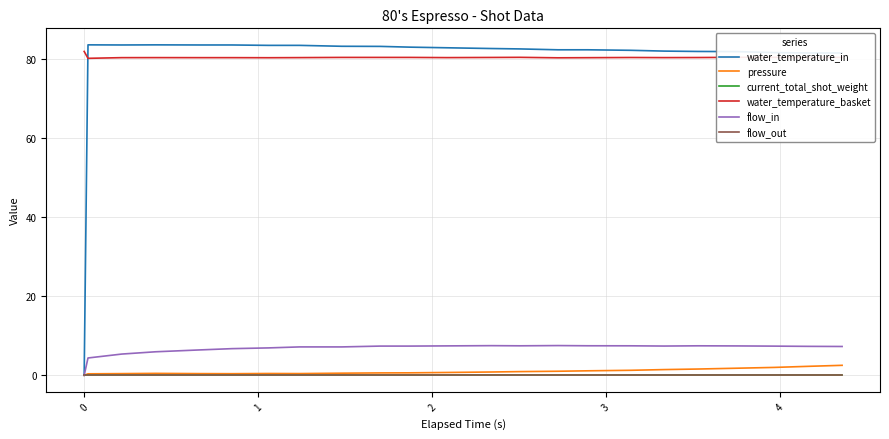

Is this an area chart (filled region under the line)?

No